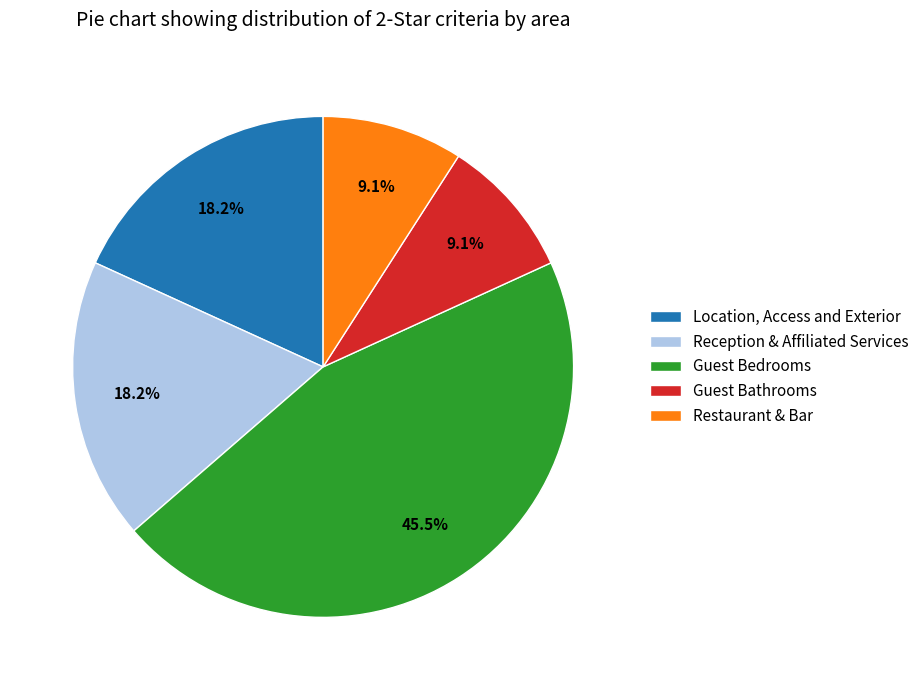

Combined, do Guest Bedrooms and Restaurant & Bar account for over 50%?

Yes